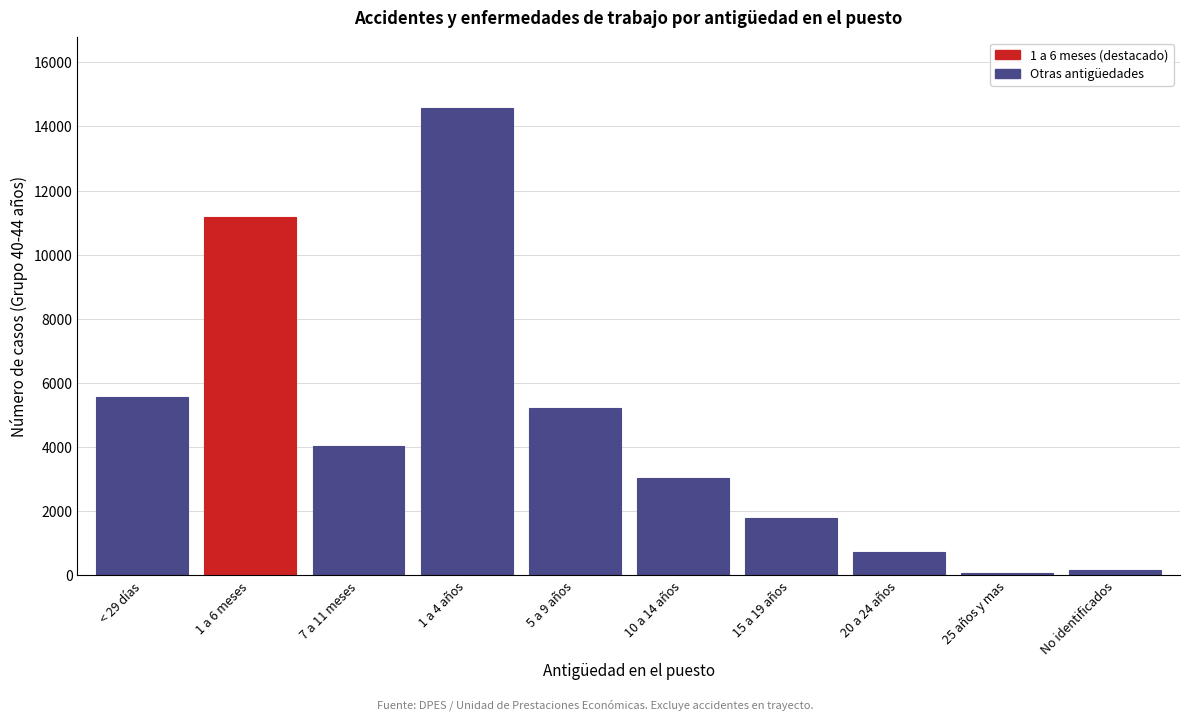

Reading left to right, transcribe all the data shown in this chart.

5579	11163	4046	14588	5218	3039	1787	735	72	156